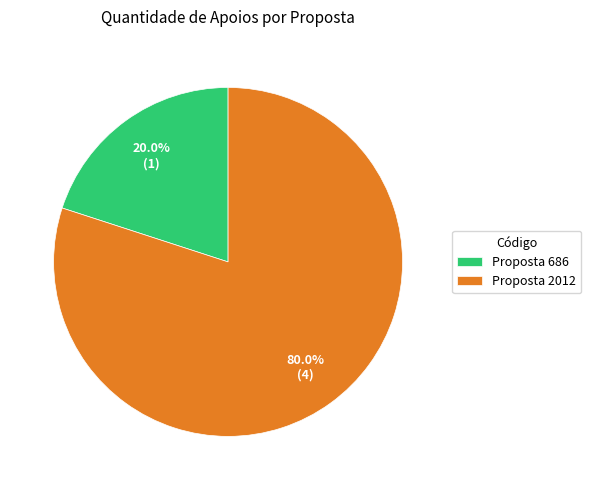

Rank the categories by value from lowest to highest.

Proposta 686, Proposta 2012